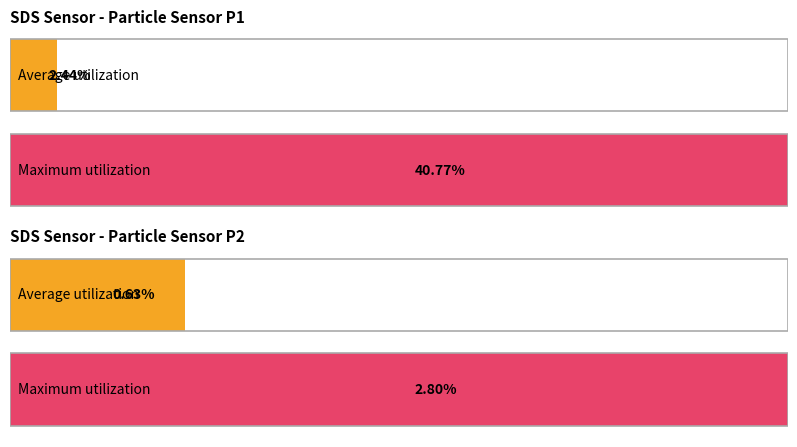

True or false: SDS_P2 has a value of 0.6 at 6.

False